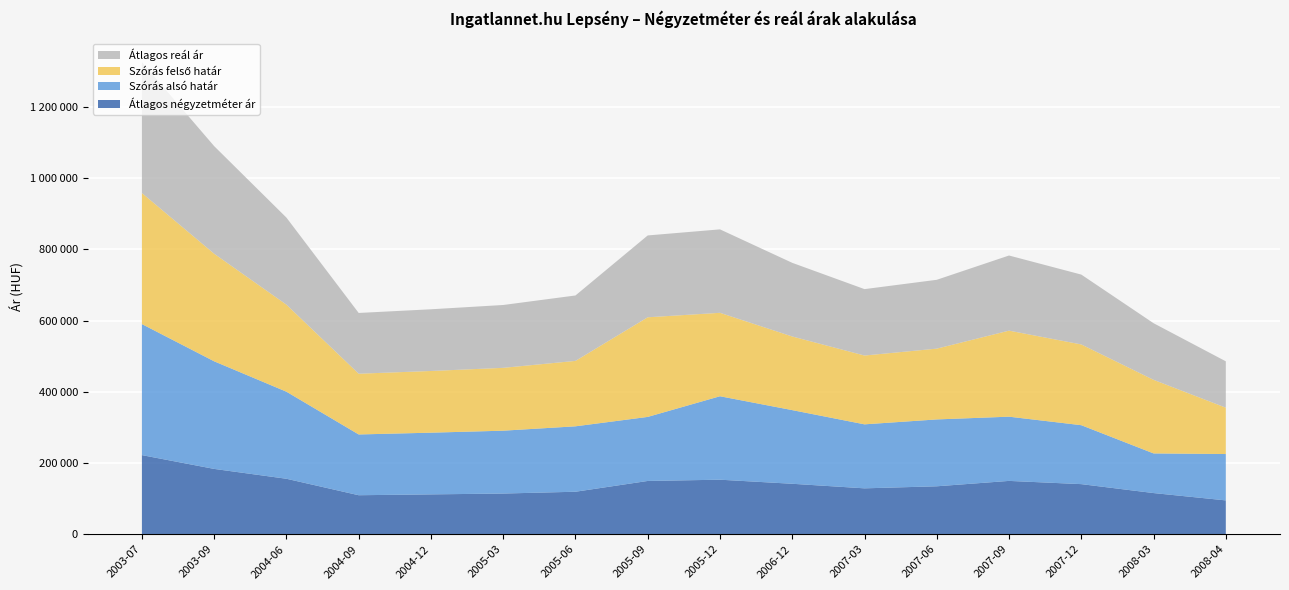

Reading left to right, transcribe all the data shown in this chart.

Átlagos négyzetméter ár: 2003-07=222222	2003-09=183481	2004-06=155809	2004-09=109551	2004-12=111918	2005-03=114285	2005-06=119336	2005-09=149642	2005-12=153163	2006-12=141726	2007-03=128888	2007-06=134644	2007-09=149783	2007-12=140716	2008-03=115617	2008-04=95013
Szórás alsó határ: 2003-07=368151	2003-09=302272	2004-06=244574	2004-09=170691	2004-12=173342	2005-03=176575	2005-06=183802	2005-09=179916	2005-12=234433	2006-12=206908	2007-03=179789	2007-06=187847	2007-09=180422	2007-12=165582	2008-03=111379	2008-04=130246
Szórás felső határ: 2003-07=368151	2003-09=302272	2004-06=244574	2004-09=170691	2004-12=173342	2005-03=176575	2005-06=183802	2005-09=279922	2005-12=234433	2006-12=206908	2007-03=193341	2007-06=198911	2007-09=241738	2007-12=226898	2008-03=206783	2008-04=130246
Átlagos reál ár: 2003-07=368151	2003-09=302272	2004-06=244574	2004-09=170691	2004-12=173342	2005-03=176575	2005-06=183802	2005-09=229919	2005-12=234433	2006-12=206908	2007-03=186565	2007-06=193379	2007-09=211080	2007-12=196240	2008-03=159081	2008-04=130246